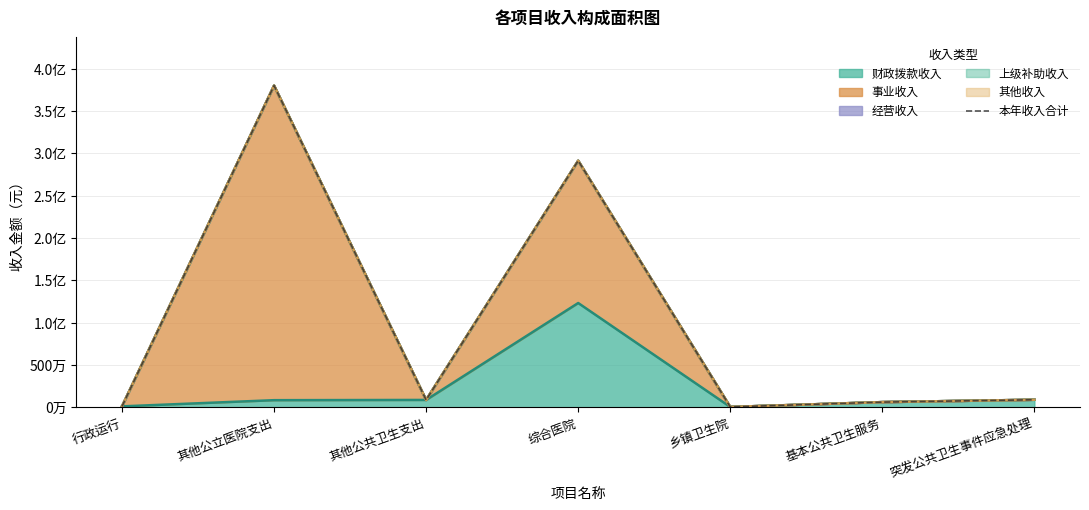

What is the smallest value displayed?

30000.0